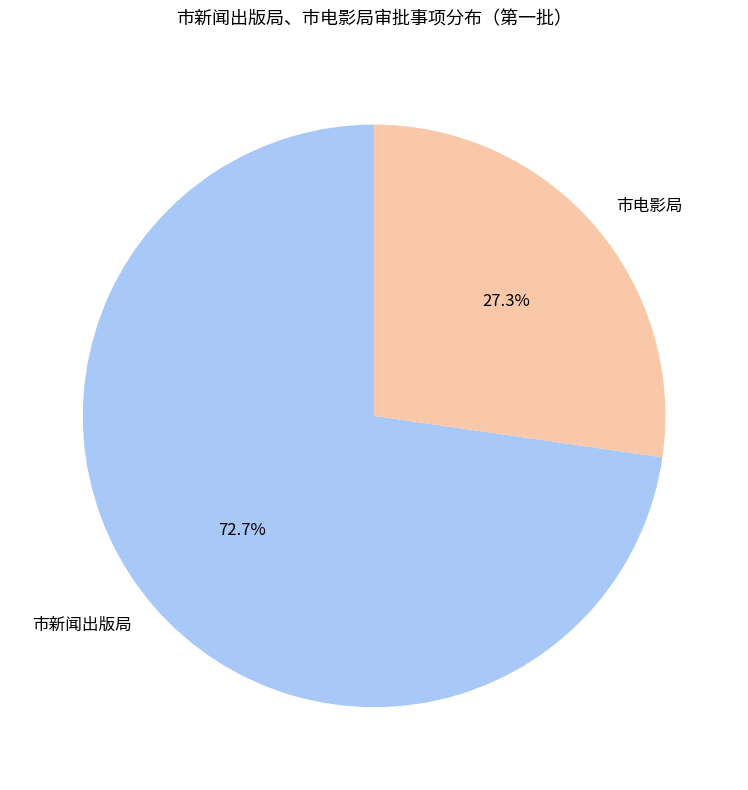

Is there a majority slice in this chart?

Yes